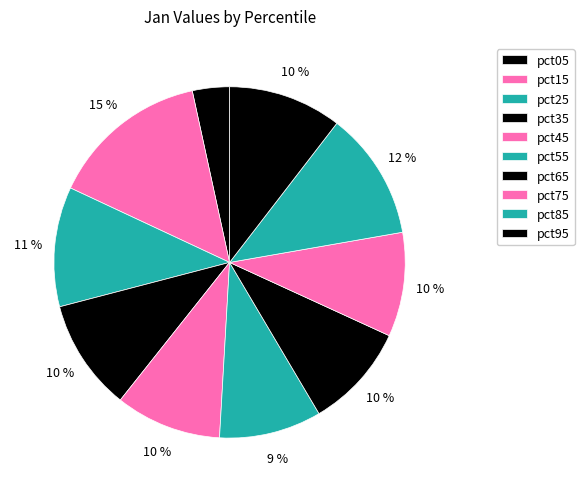

Is it true that pct15 is 25% of the pie?

False